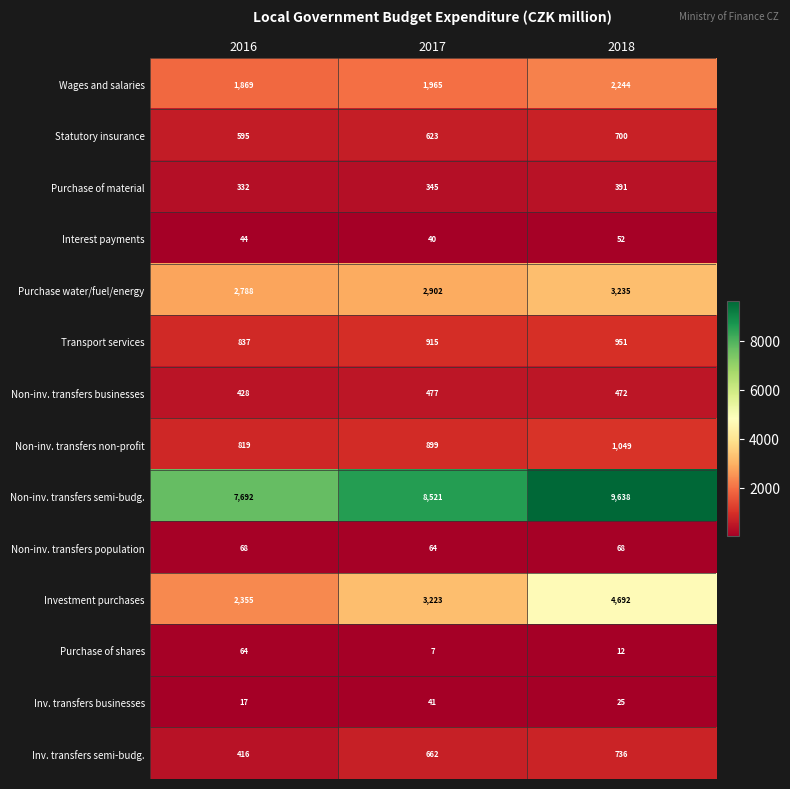

Is it true that Non-inv. transfers population equals 99 at 2017?

False